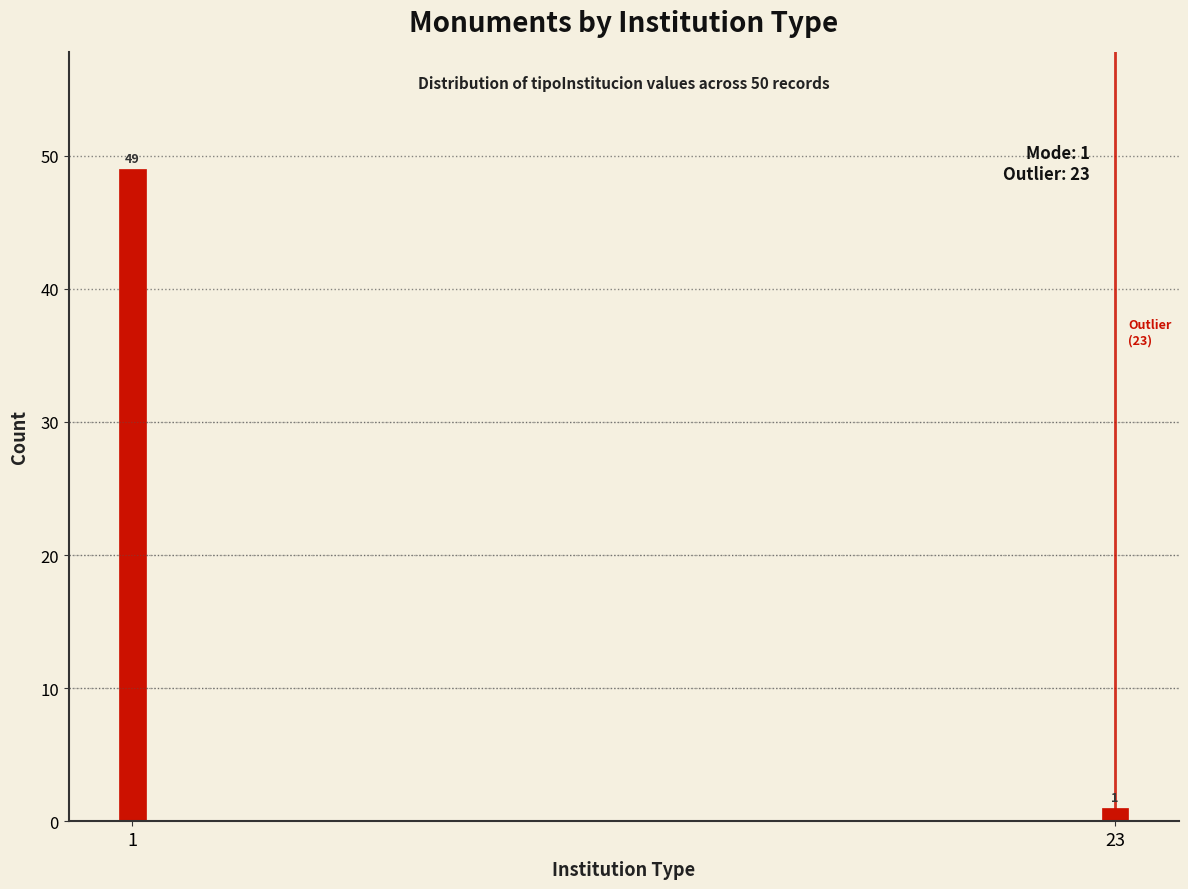

Reading left to right, extract all data points from this chart.

1=49	23=1